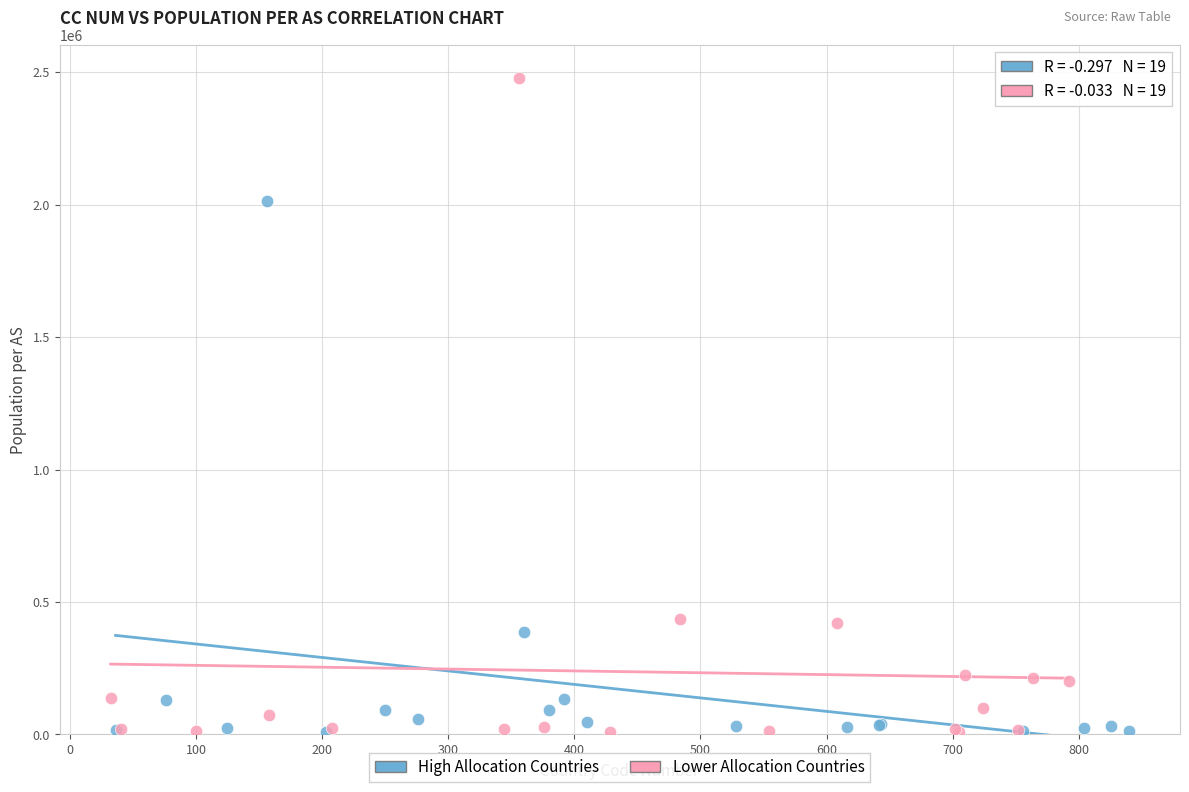

Which series contains the highest Y value?

Lower Allocation Countries